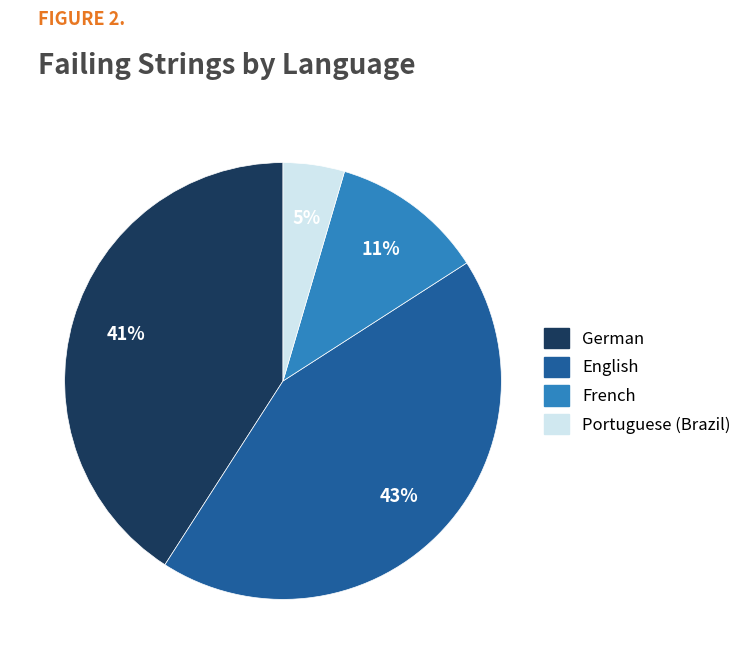

Is there any slice that represents more than half of the pie?

No